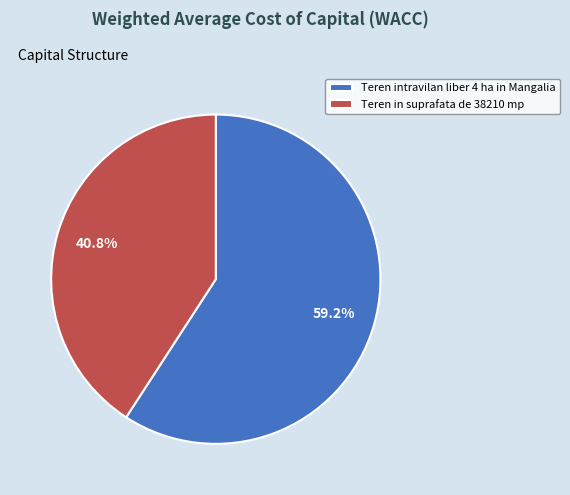

Combined, do Teren in suprafata de 38210 mp and Teren intravilan liber 4 ha in Mangalia account for over 50%?

Yes